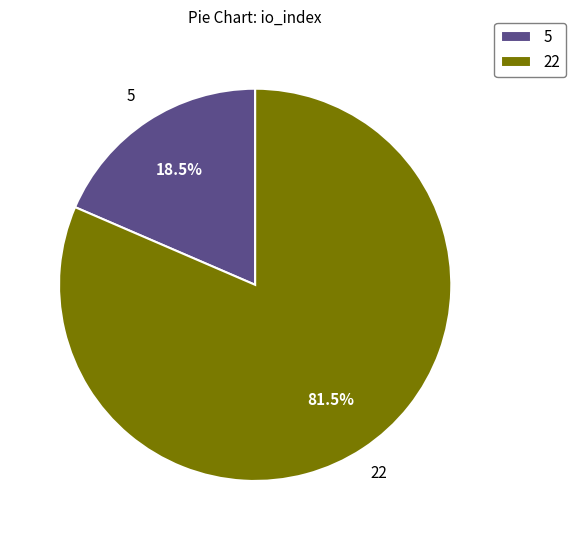

What portion of the pie excludes 22?

18.5%